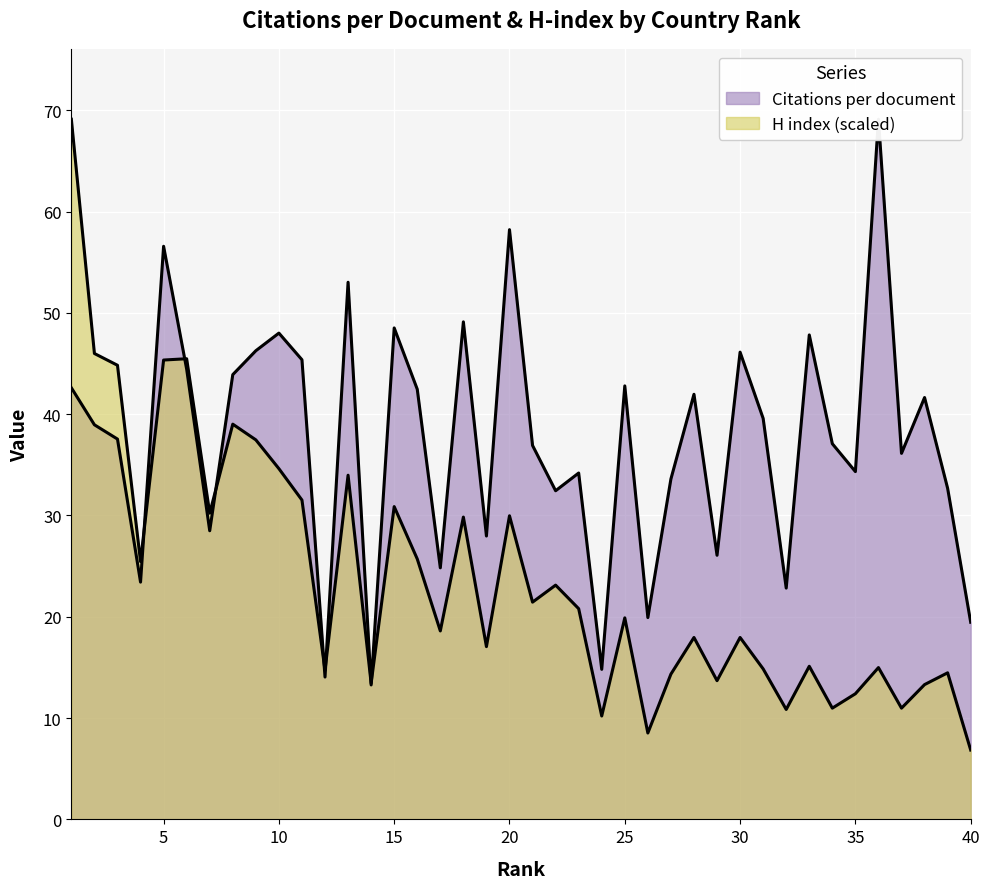

Which series ends up on top after the final intersection of H index and Citations per document?

Citations per document